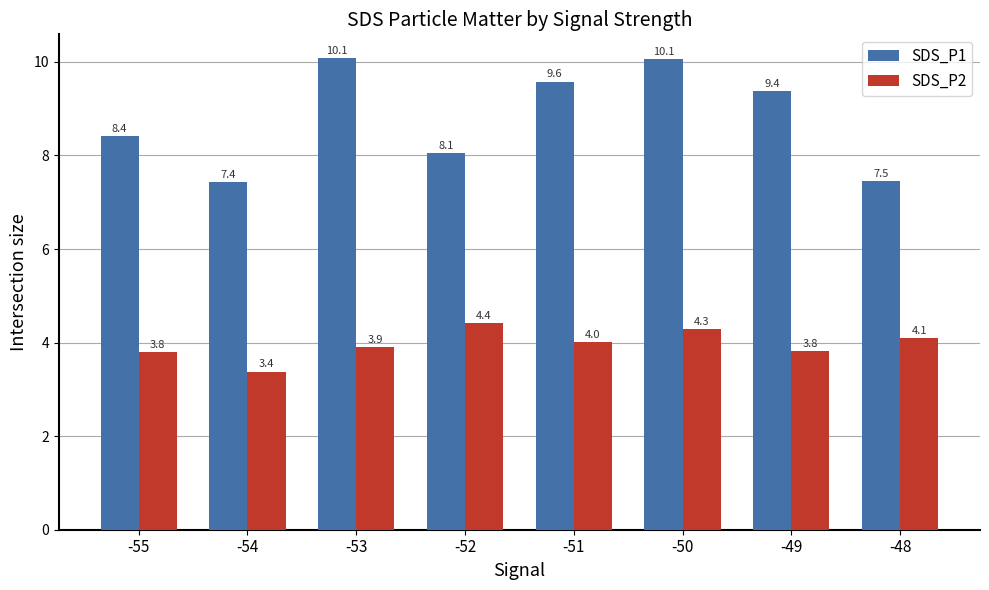

What are all the series names shown in the legend?

SDS_P1, SDS_P2